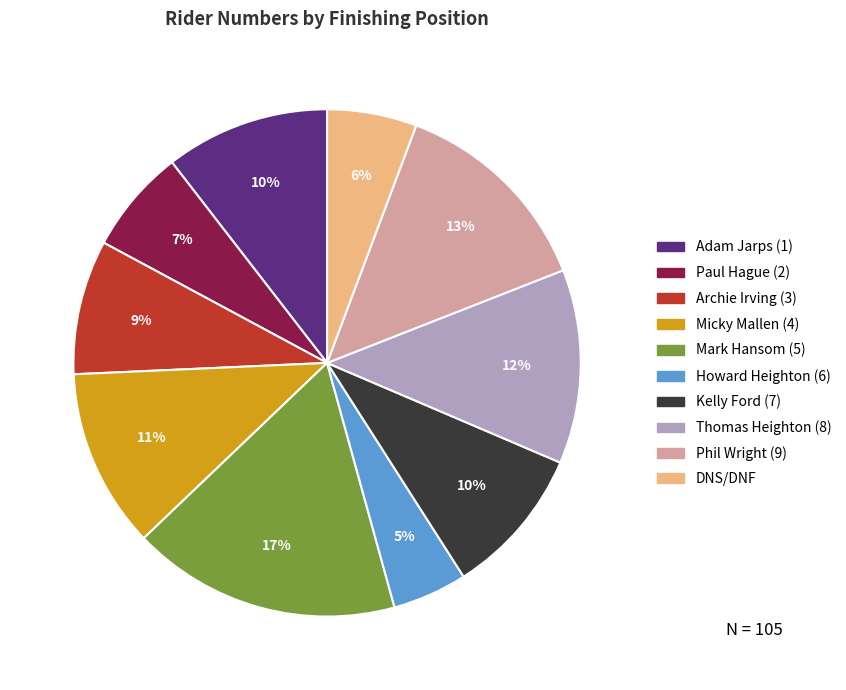

Is the sum of Mark Hansom (5) and Adam Jarps (1) greater than half?

No